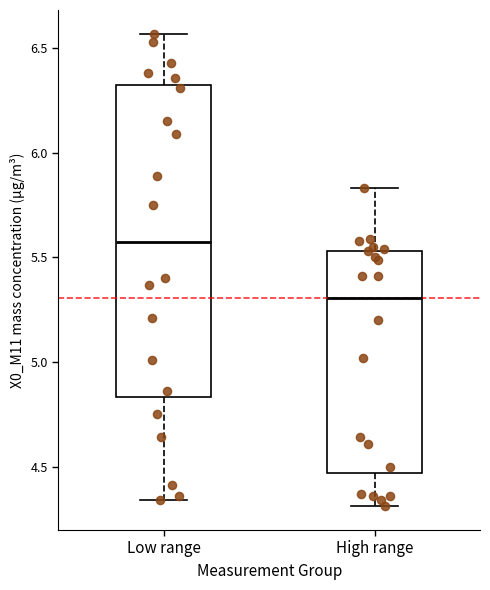

Reading left to right, read every box against the y-axis: the position of its median line, the range the box covers, and the ends of its whiskers. The values are not printed on the chart, so give them approximately, as read against the axis.

Low range: median 5.60, box 4.85 to 6.30, whiskers 4.35 to 6.55
High range: median 5.30, box 4.45 to 5.55, whiskers 4.30 to 5.85